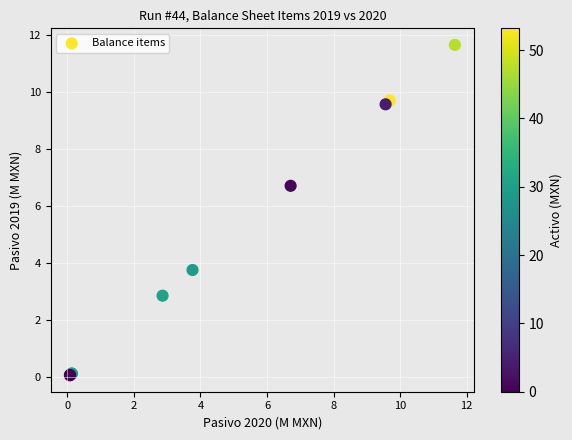

What Y value in the scatter plot is closest to 5?

3.8